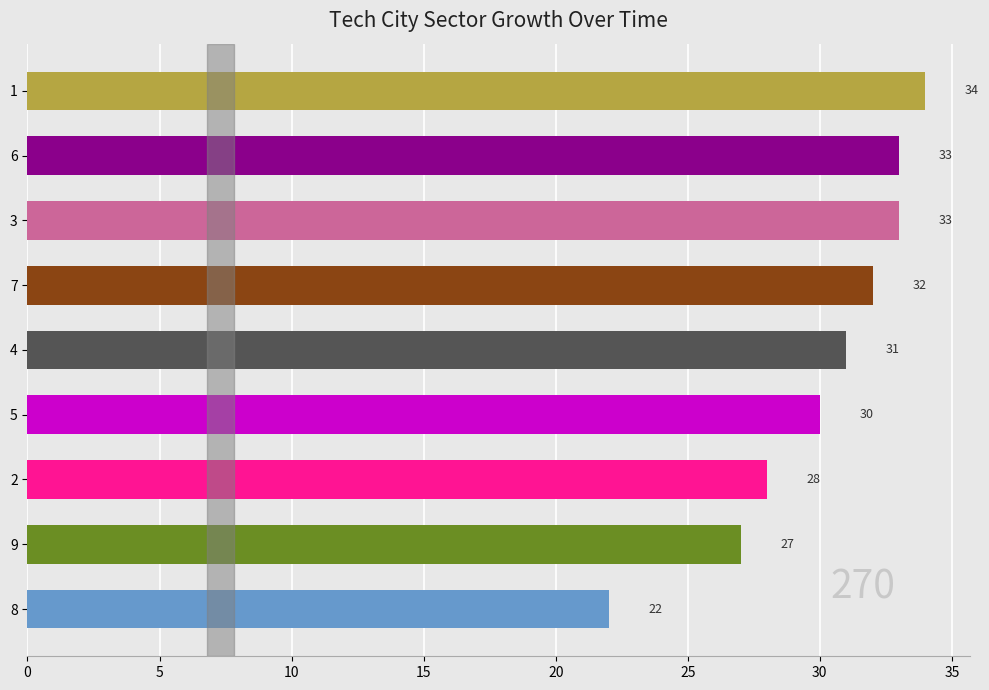

What is the sum of the values at 1 and 6?

67